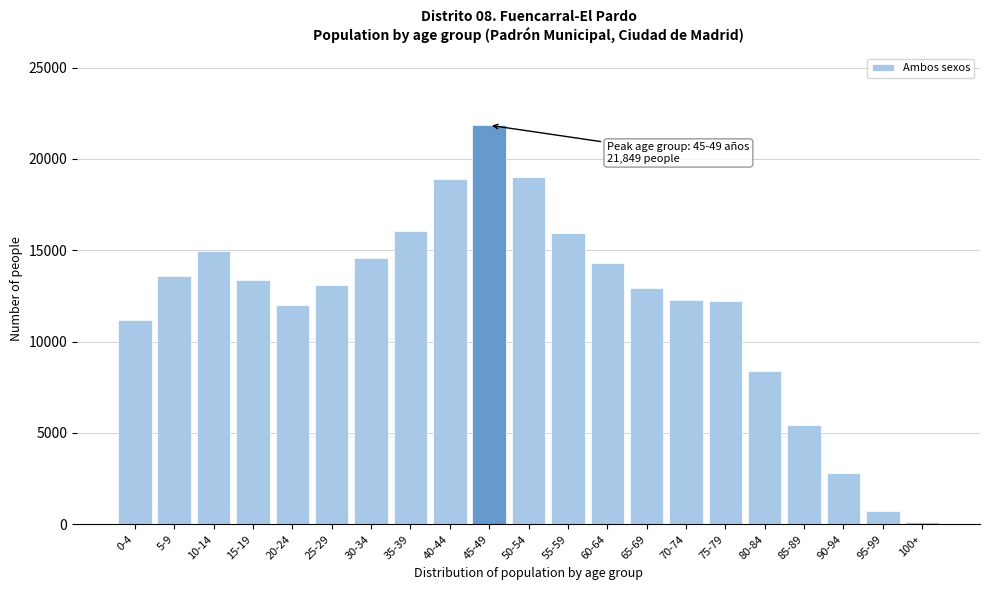

What is the label of the 6th bar from the left?

25-29